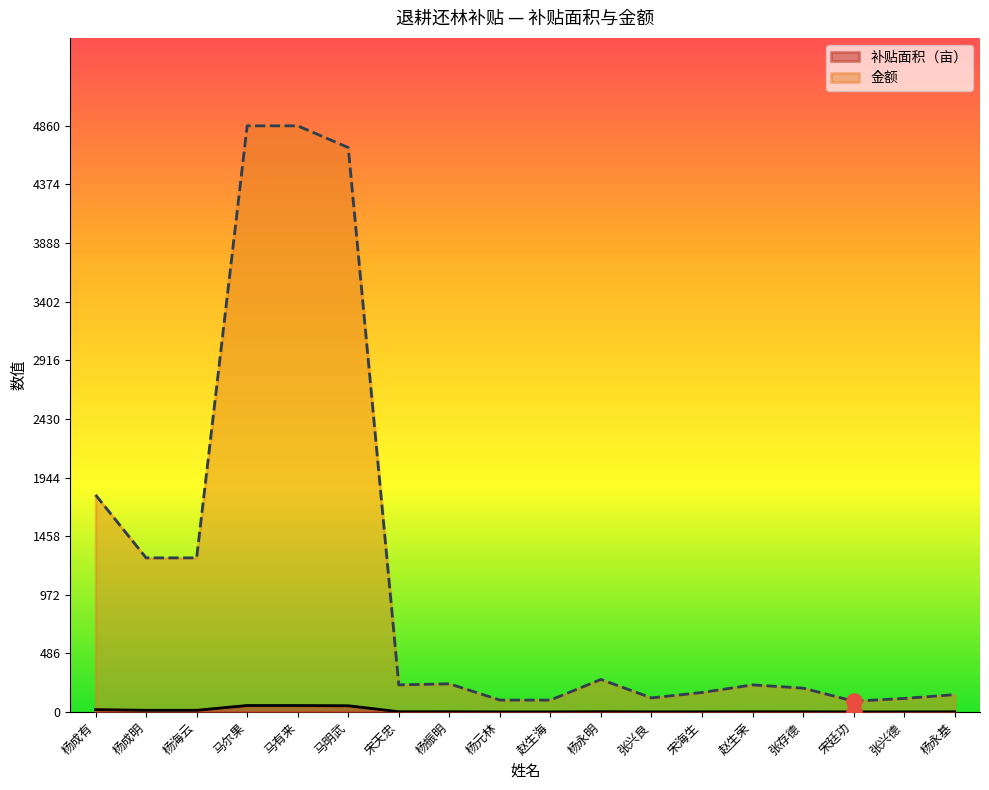

What is the total value across all series at 杨海云?

1292.2